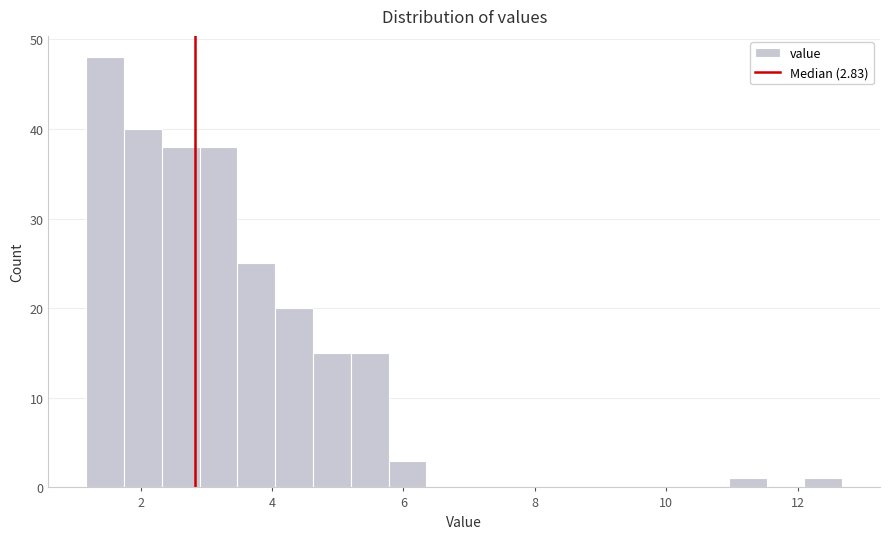

Read against the x-axis, roughly where is the centre of the tallest bar?

1.4